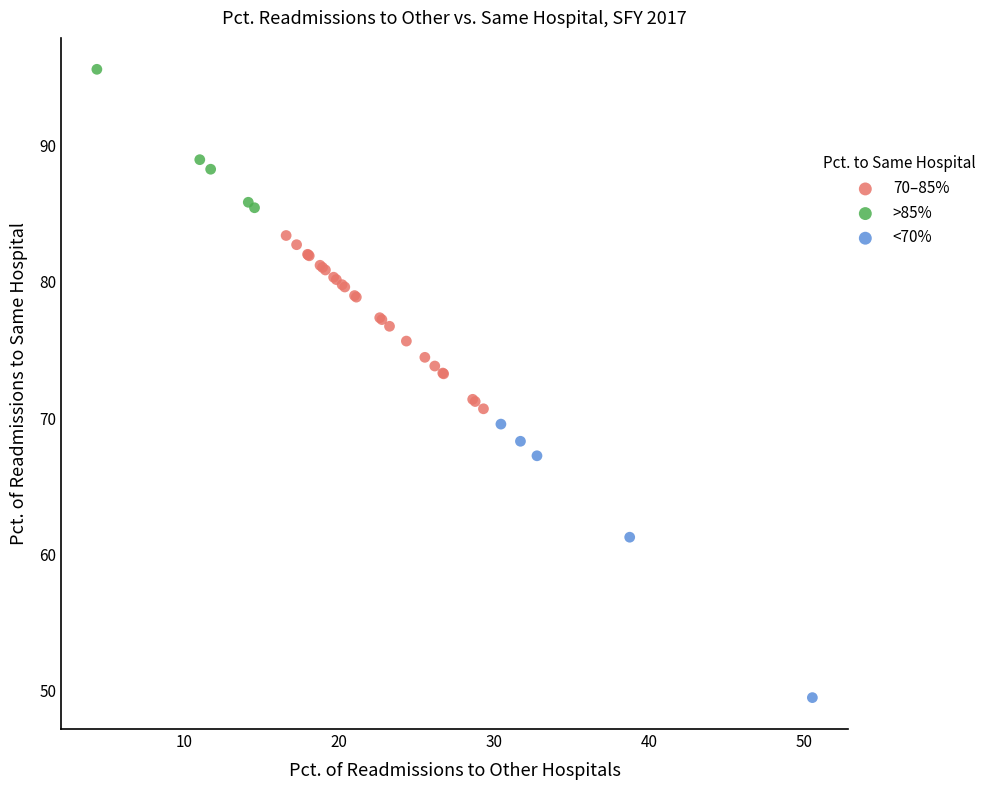

Which series has the largest Y range (max minus min)?

<70%